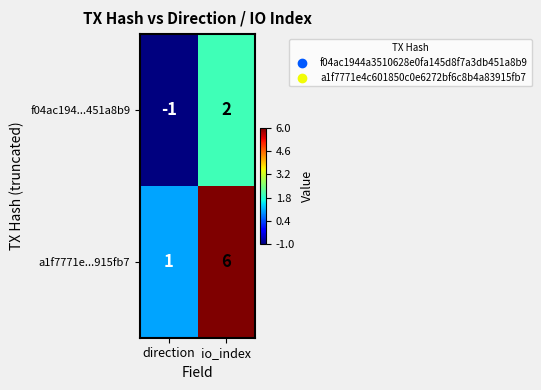

Which series has the largest total across all categories?

a1f7771e...915fb7